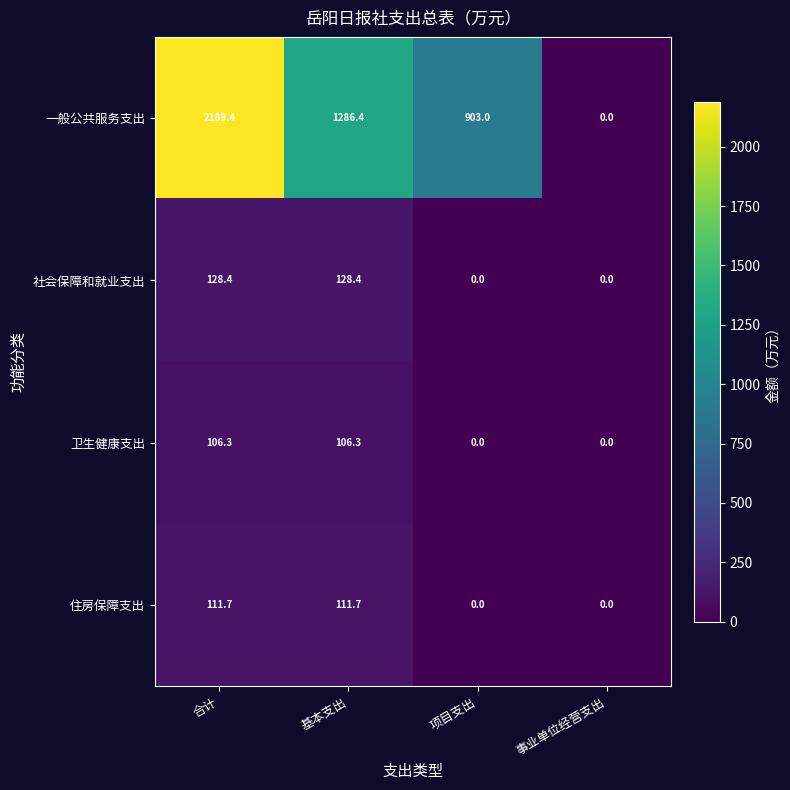

At which category does the chart reach its minimum across all series?

事业单位经营支出